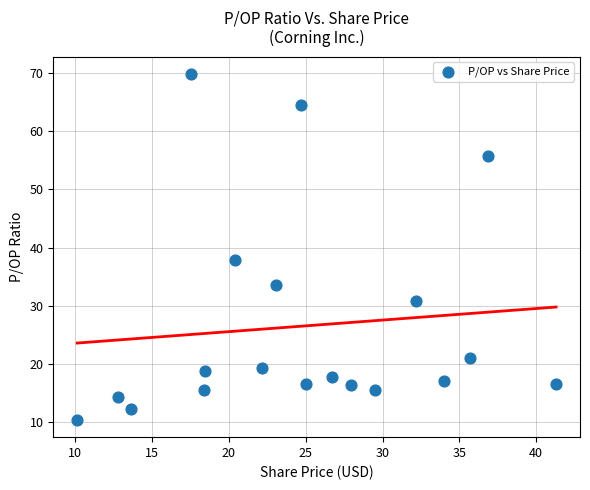

What Y value in the scatter plot is closest to 40?

37.8